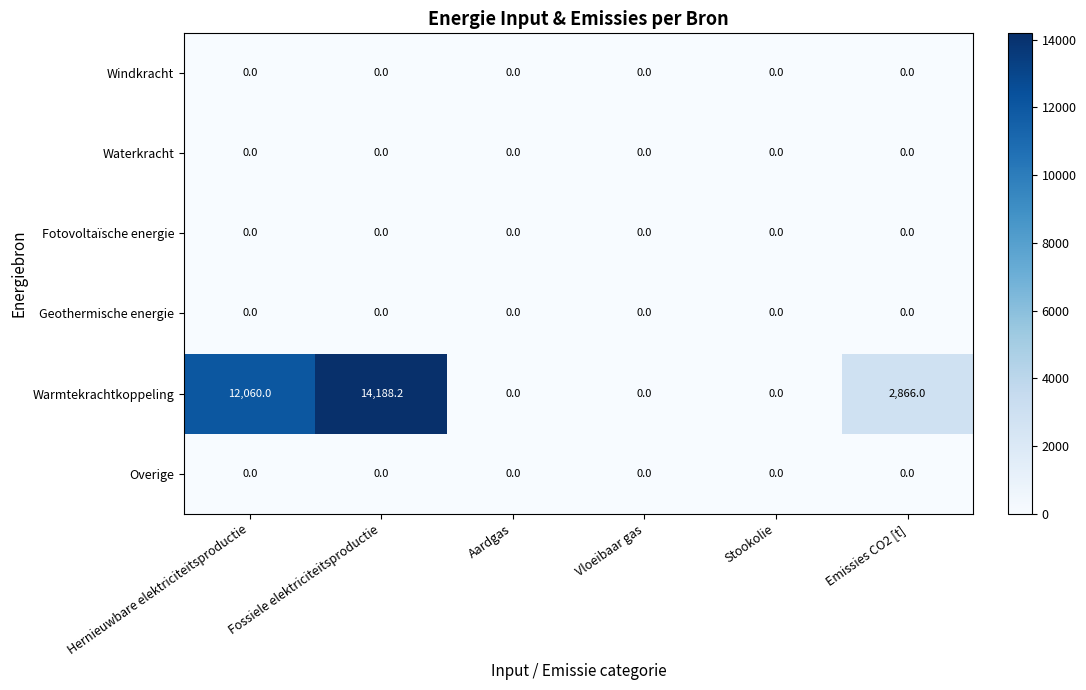

What is the total value across all series at Fossiele elektriciteitsproductie?

14188.2